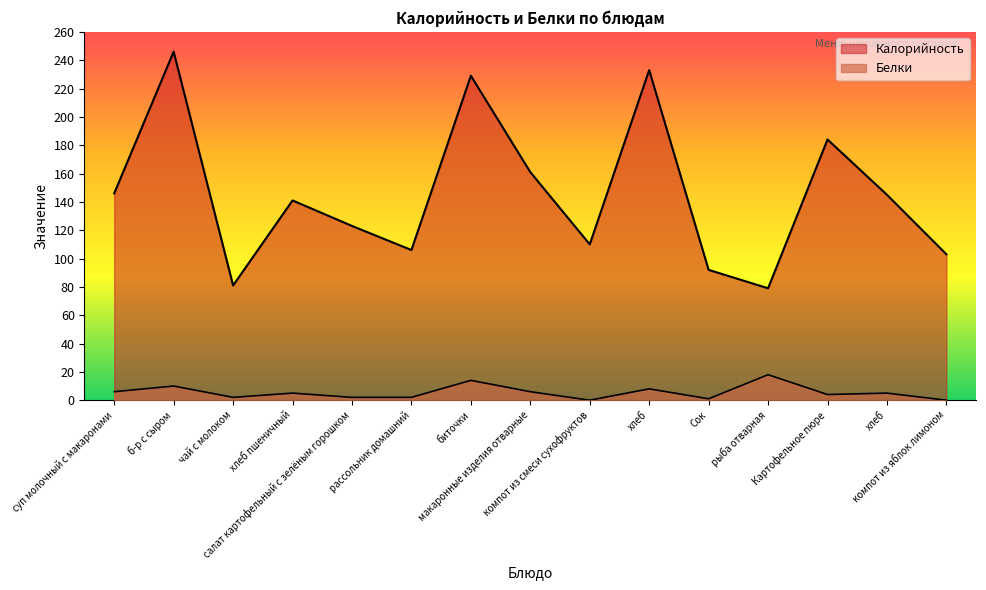

How many lines are shown in the chart?

2